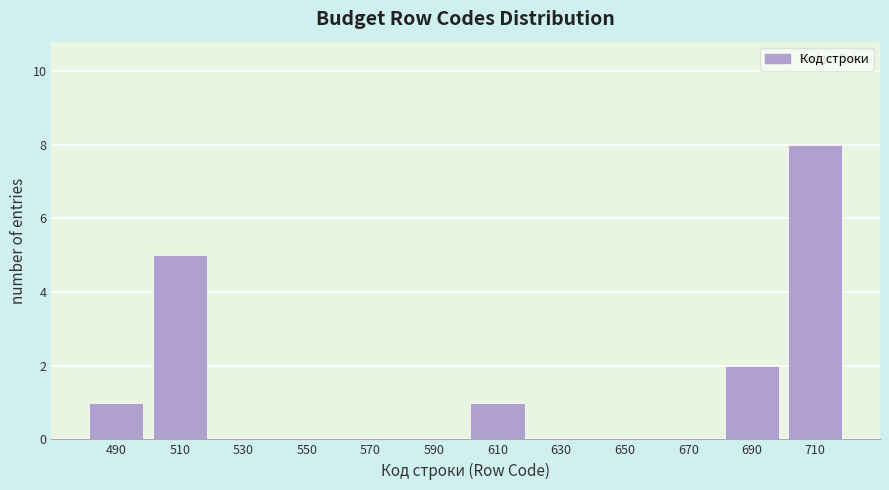

Reading left to right, list all the values displayed in this chart.

490=1	510=5	530=0	550=0	570=0	590=0	610=1	630=0	650=0	670=0	690=2	710=8